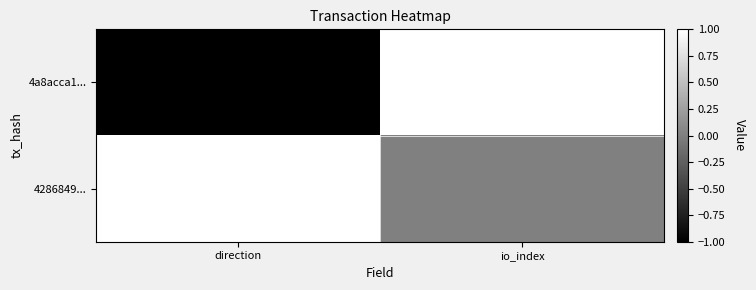

At io_index, list the series in order from largest to smallest.

4a8acca1..., 4286849...